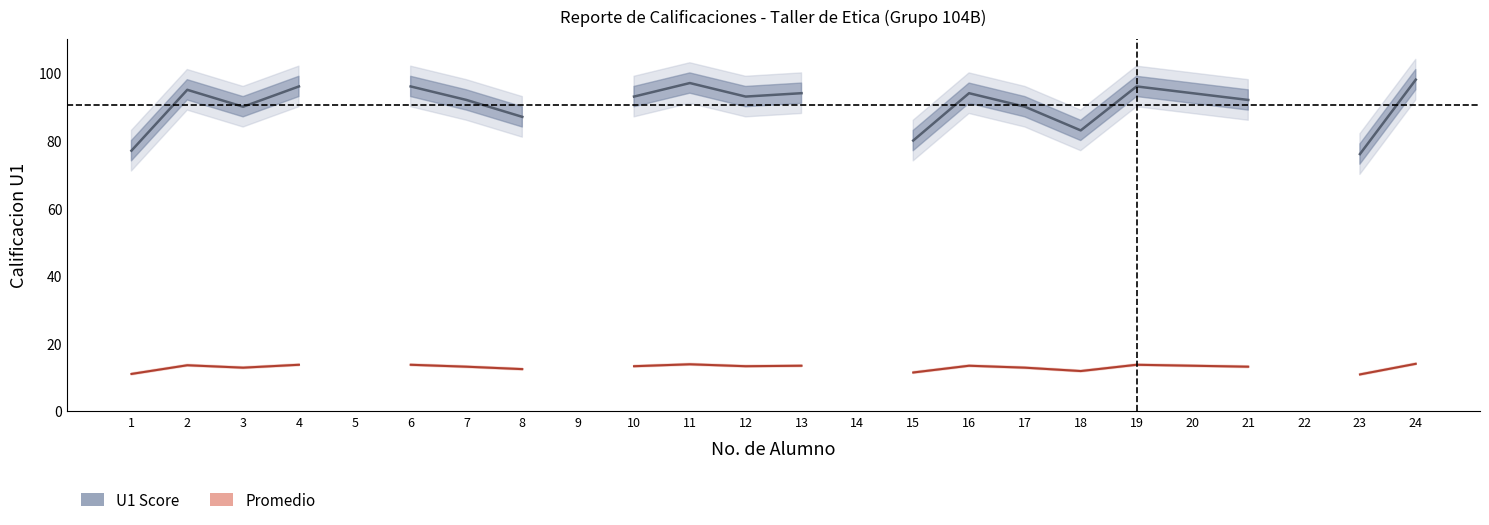

Is this an area chart (filled region under the line)?

No